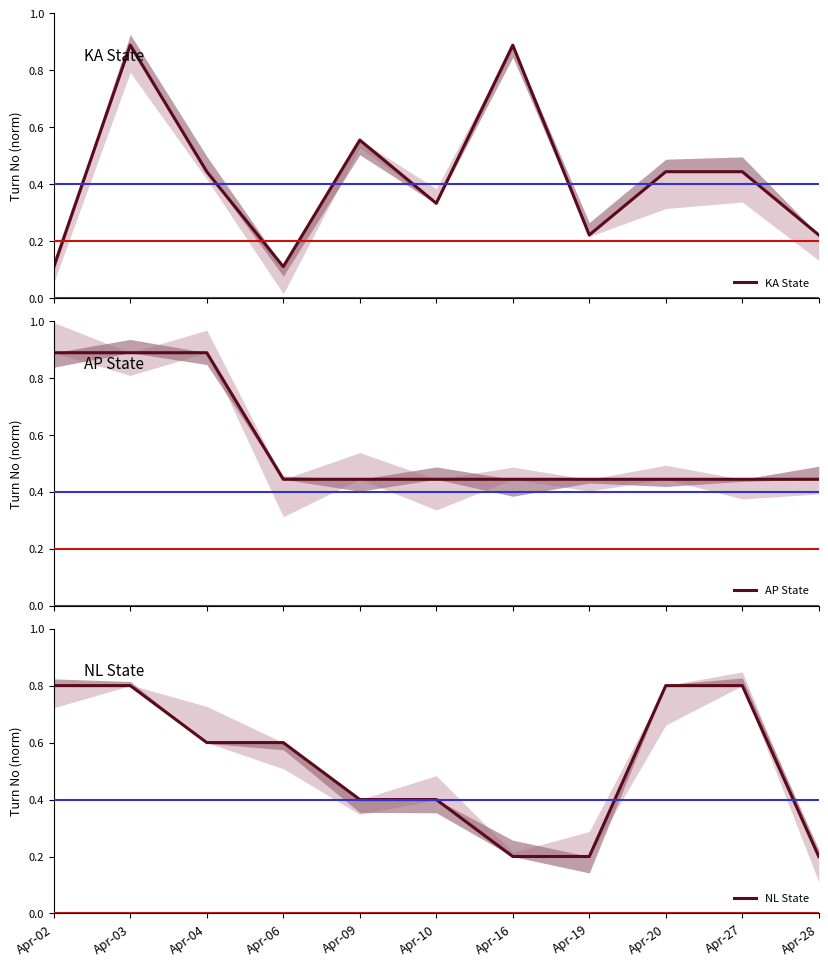

Where do KA State and AP State first cross each other?

Apr-06 and Apr-09